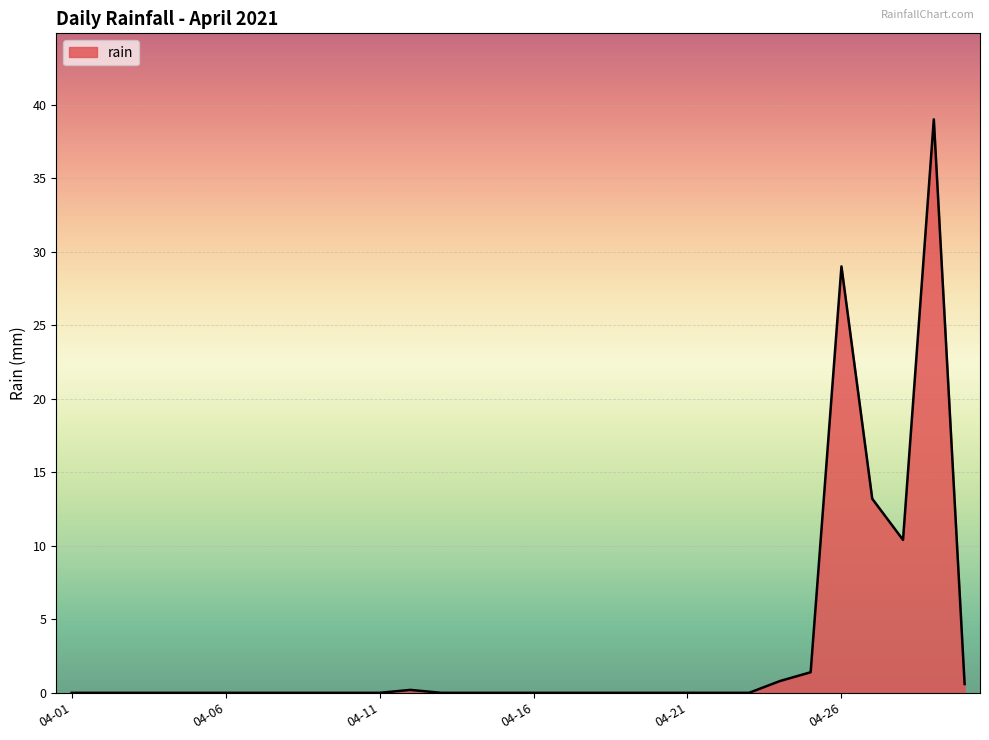

What is the difference between the maximum and minimum values?

39.0